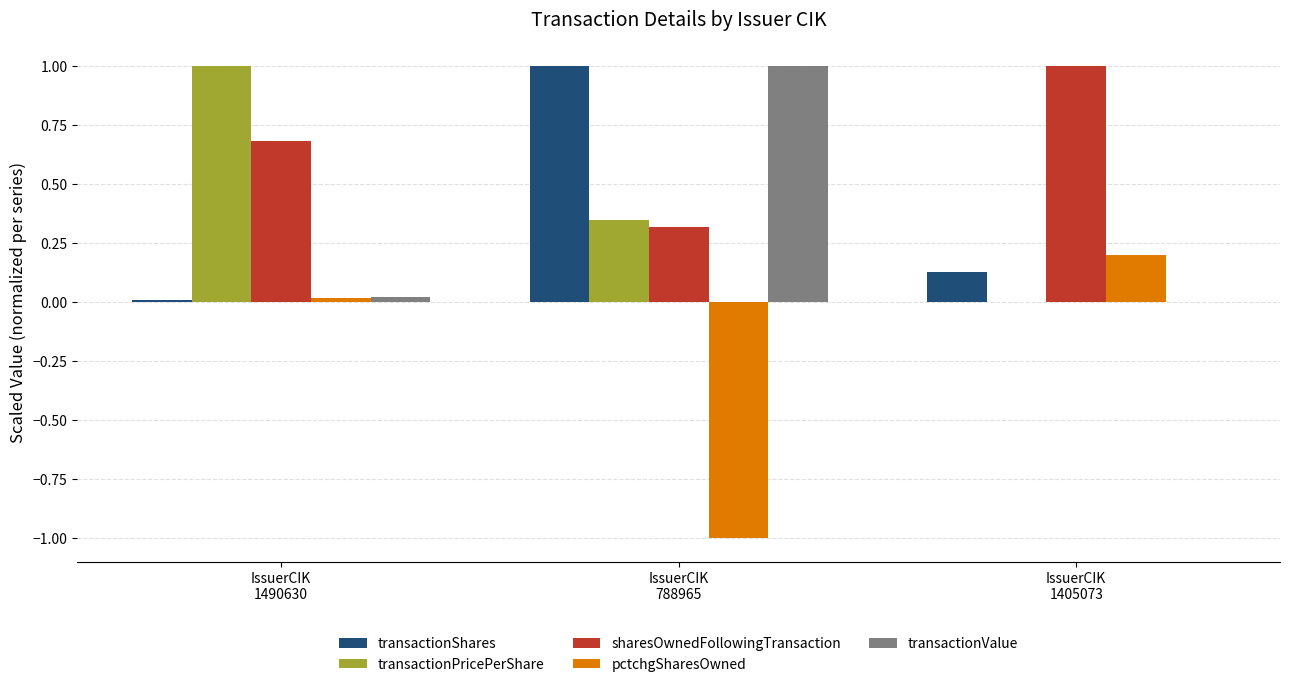

Which series has the largest total across all categories?

sharesOwnedFollowingTransaction